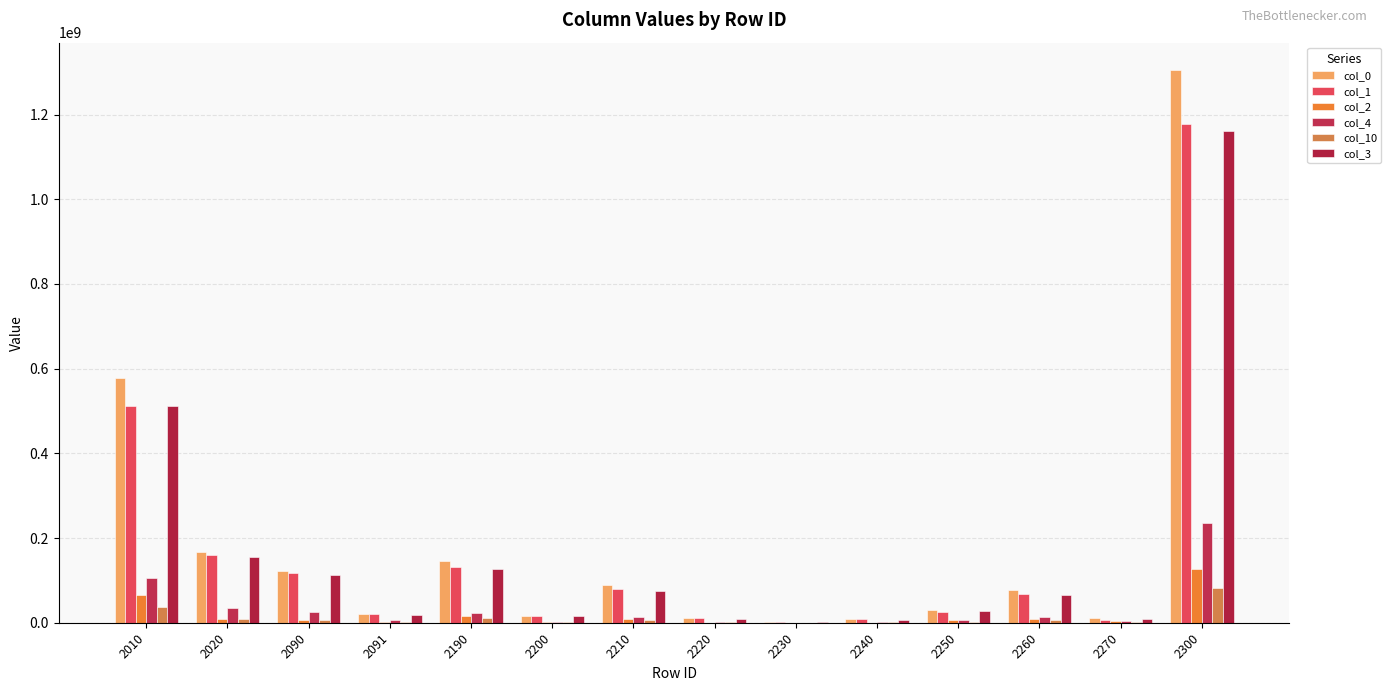

How many data points does each series have?

14